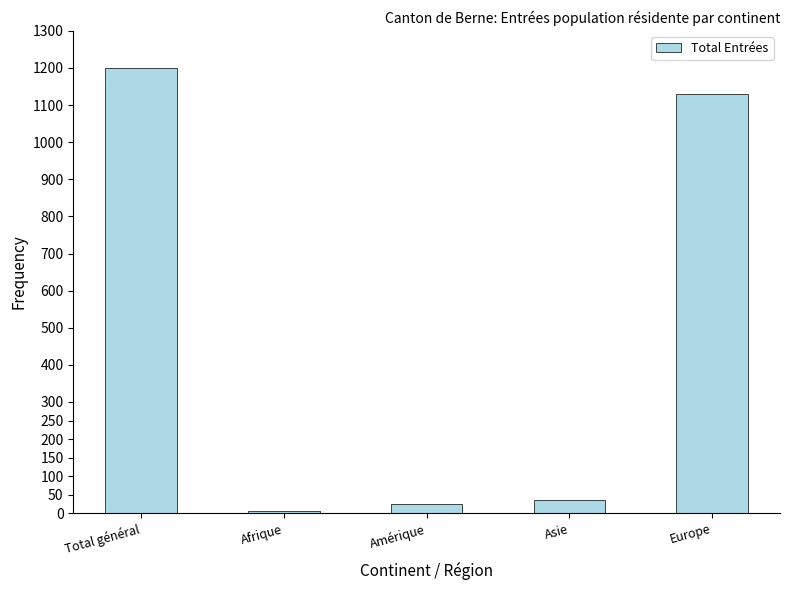

The chart shows a value of 264 at Total général. True or false?

False